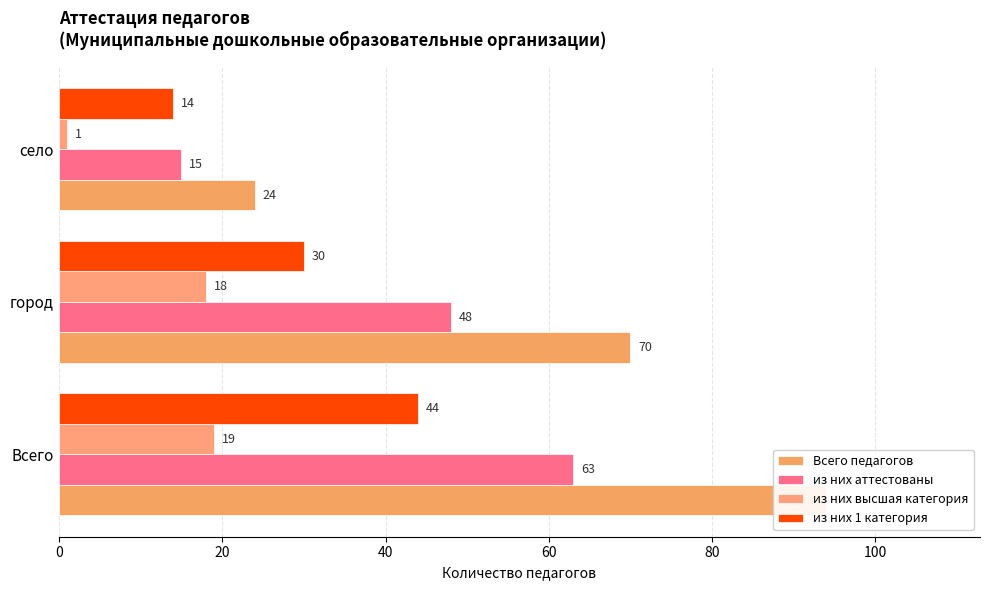

What is the value of the из них 1 категория bar at the 2nd from the left?

30